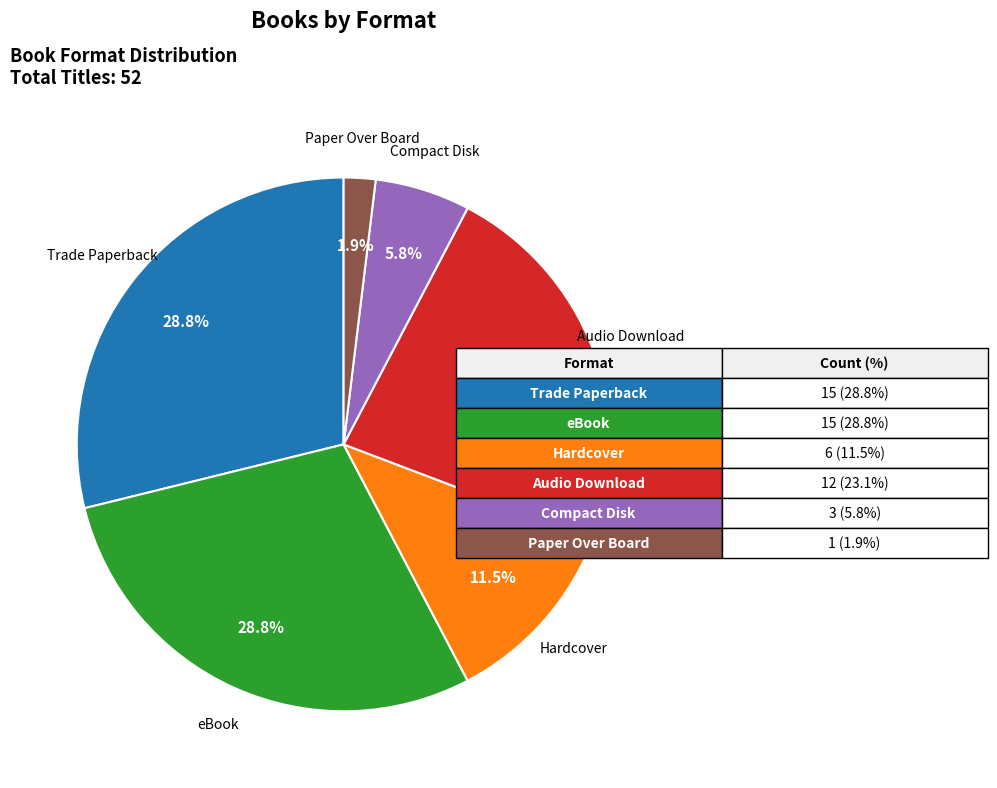

Is there a majority slice in this chart?

No